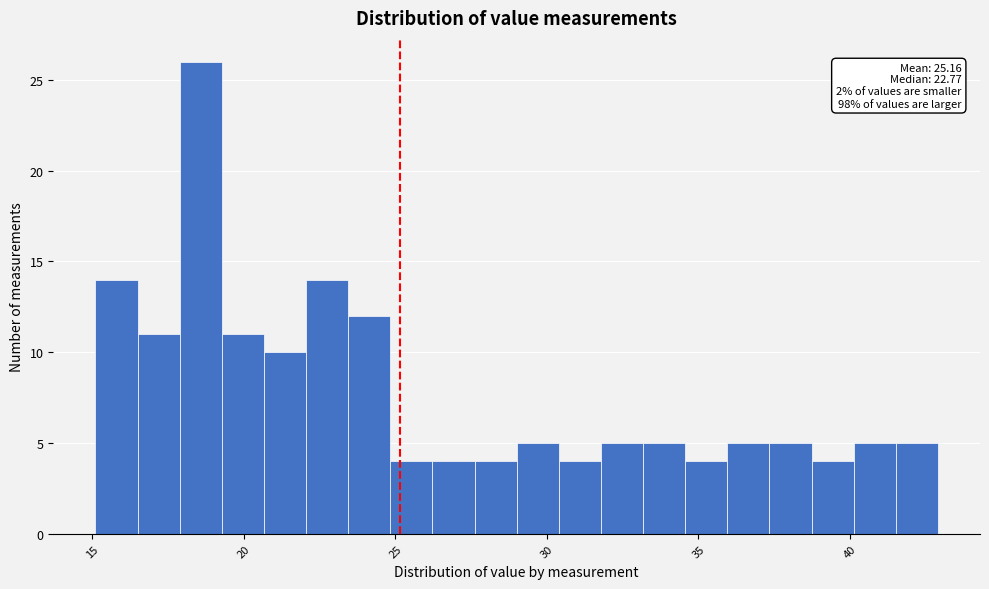

Around what value on the x-axis is the tallest bar? Give the approximate position of its centre, as read against the axis.

18.5